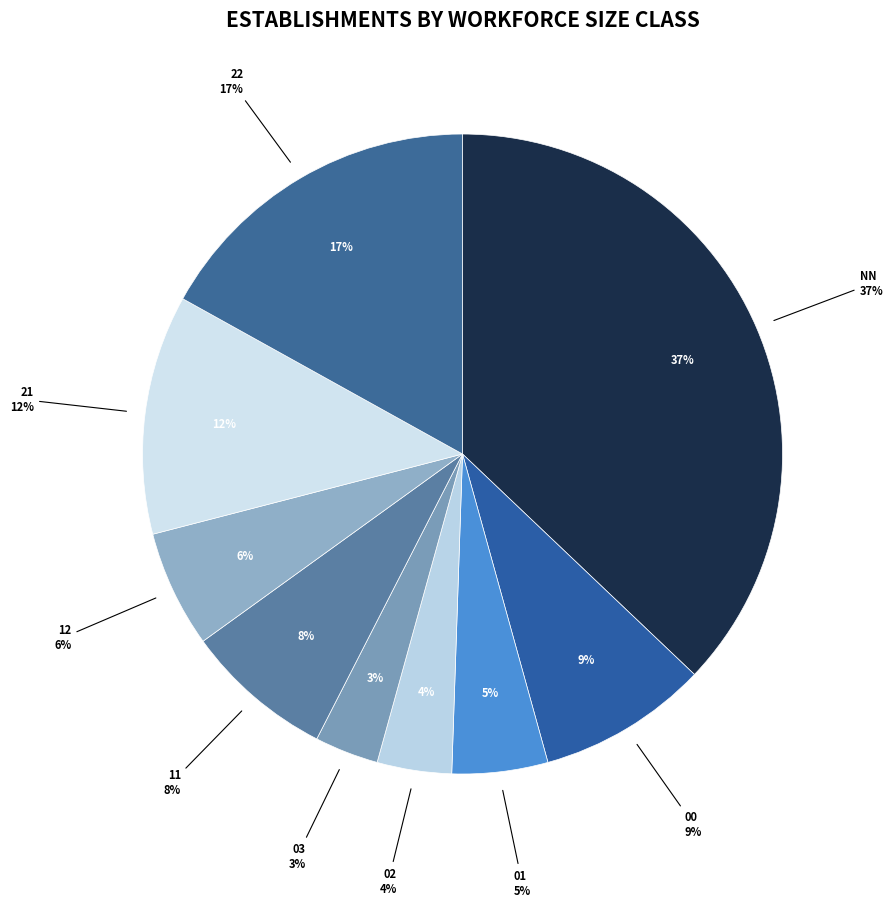

Which category has the biggest portion of the pie?

NN